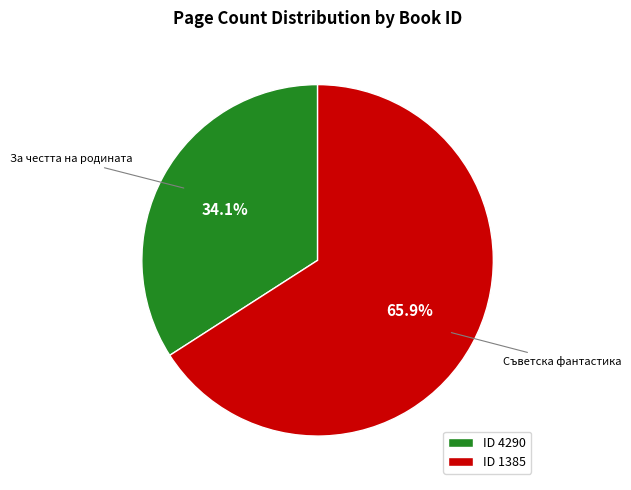

How many slices are in this pie chart?

2